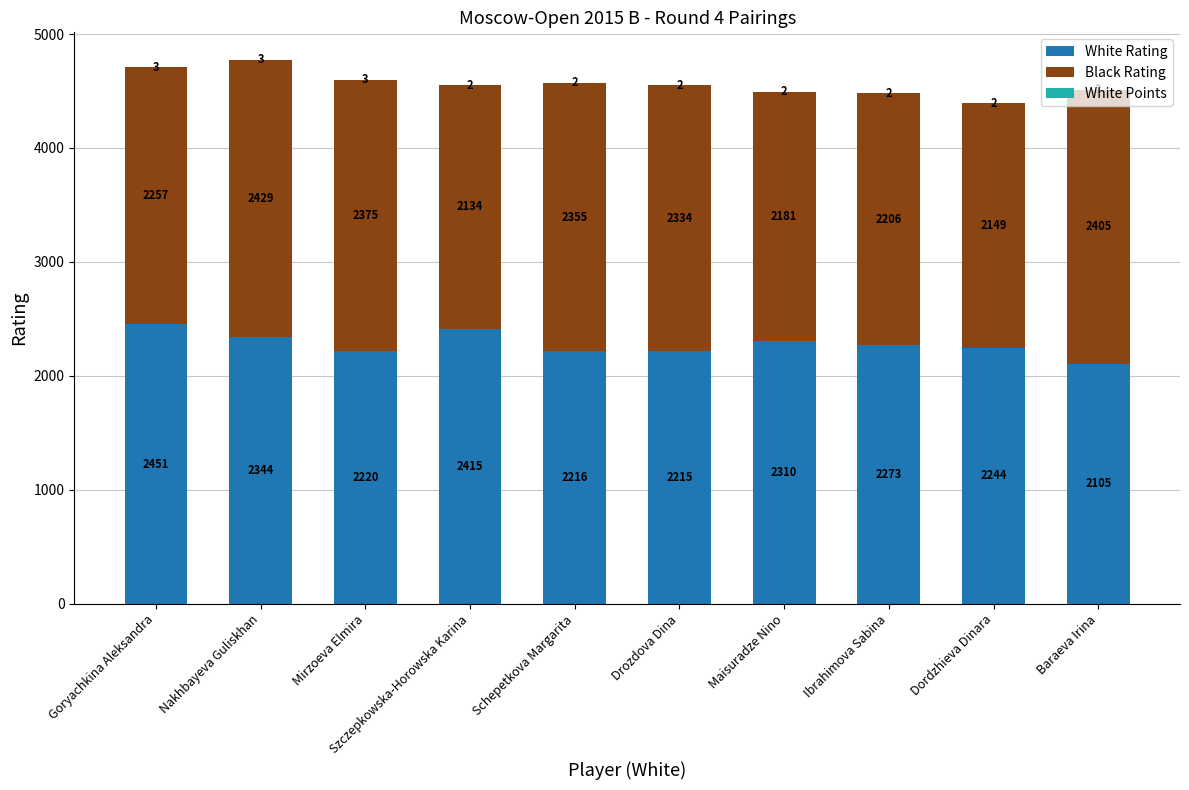

What is the total value across all series at Schepetkova Margarita?

4573